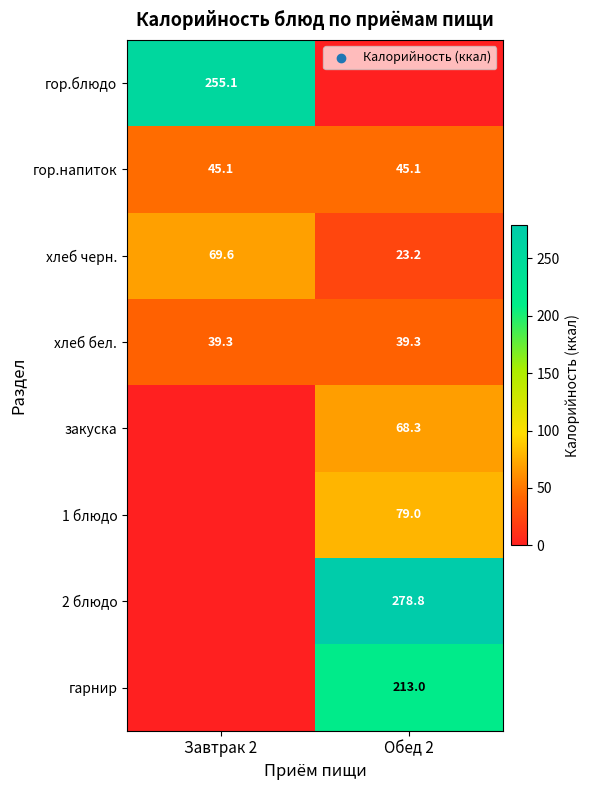

The хлеб черн. series shows 23.2 at Обед 2. True or false?

True